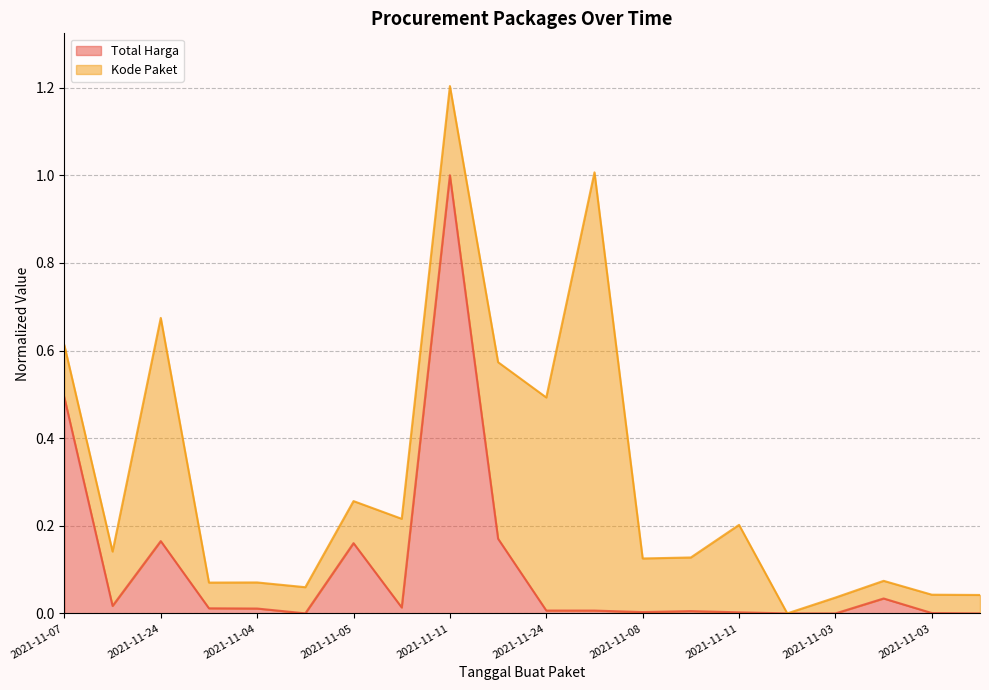

The chart shows a value of 0.0 at 2021-11-03. True or false?

False